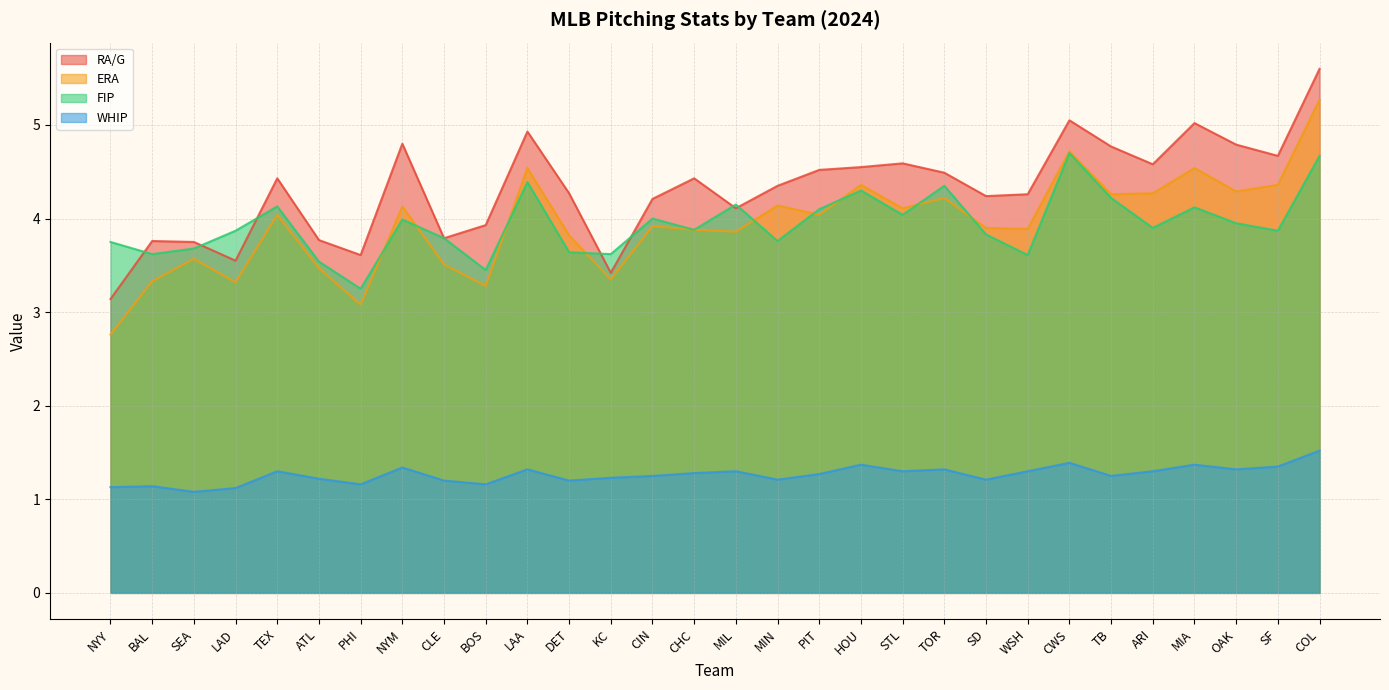

Is the value of WHIP at PIT greater than the value of RA/G at PHI?

No